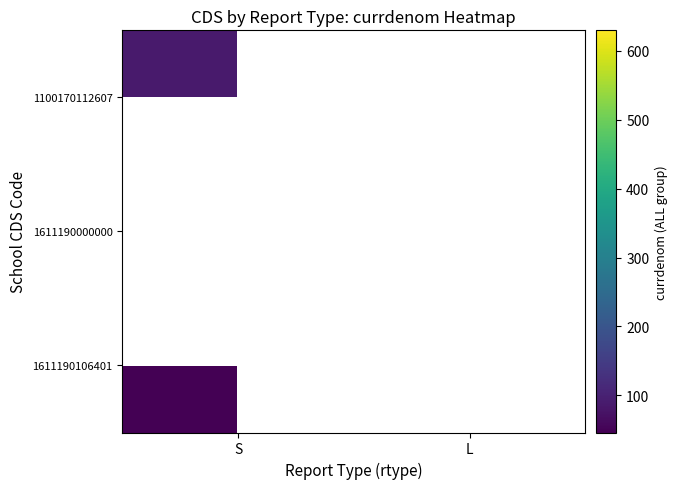

What is the smallest value displayed?

46.0